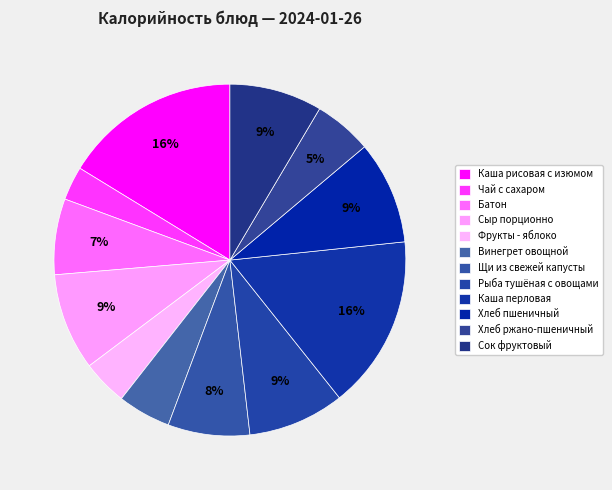

To the nearest percent, what portion does Чай с сахаром represent?

3%